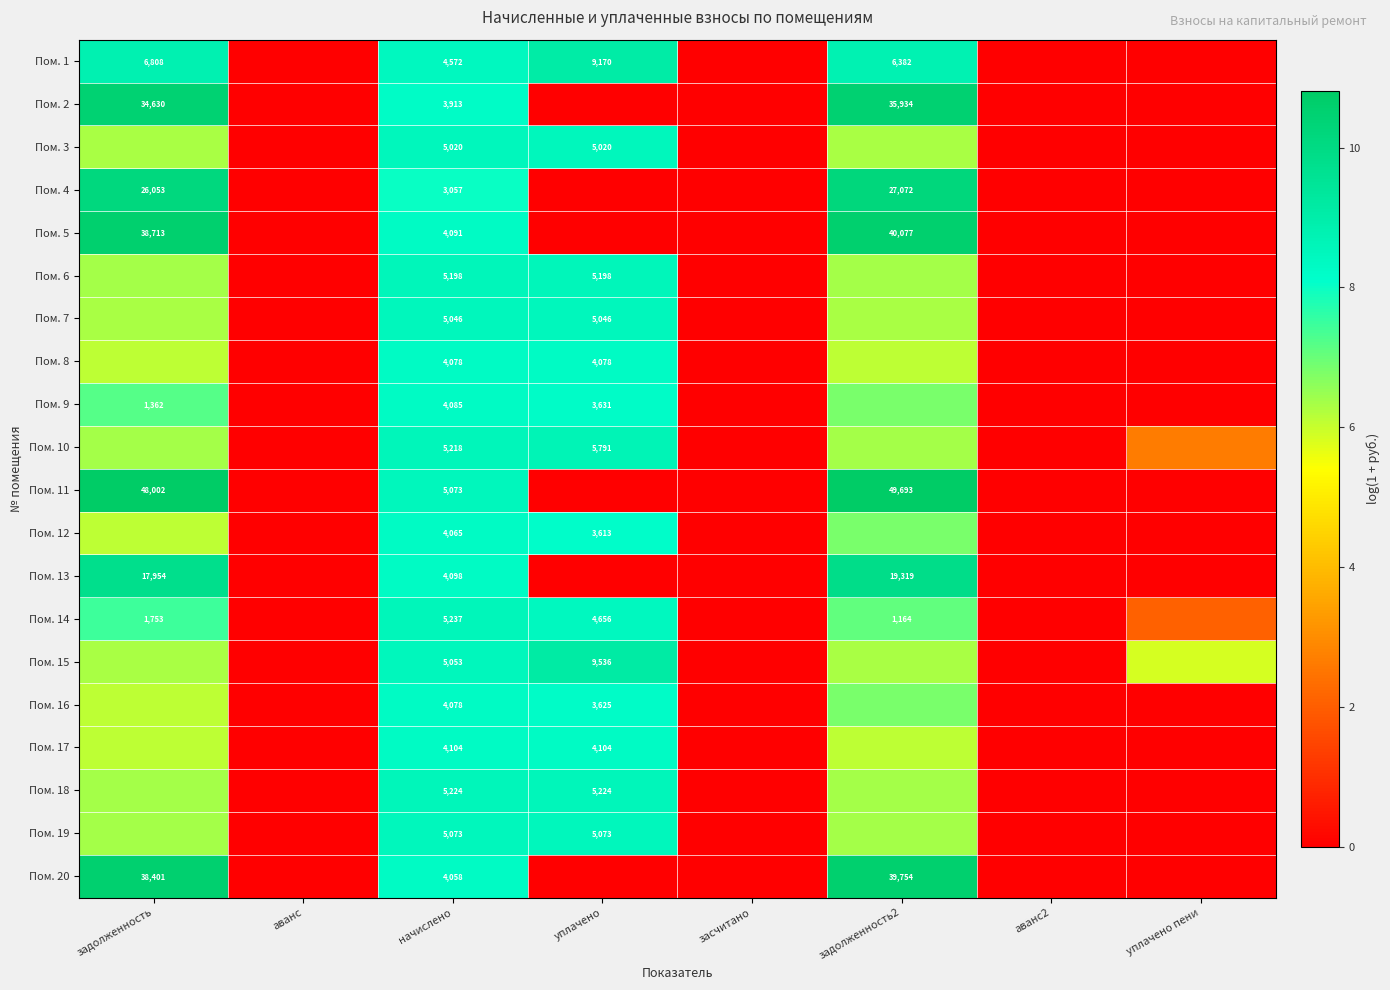

At which category is the sum across all series the highest?

начислено